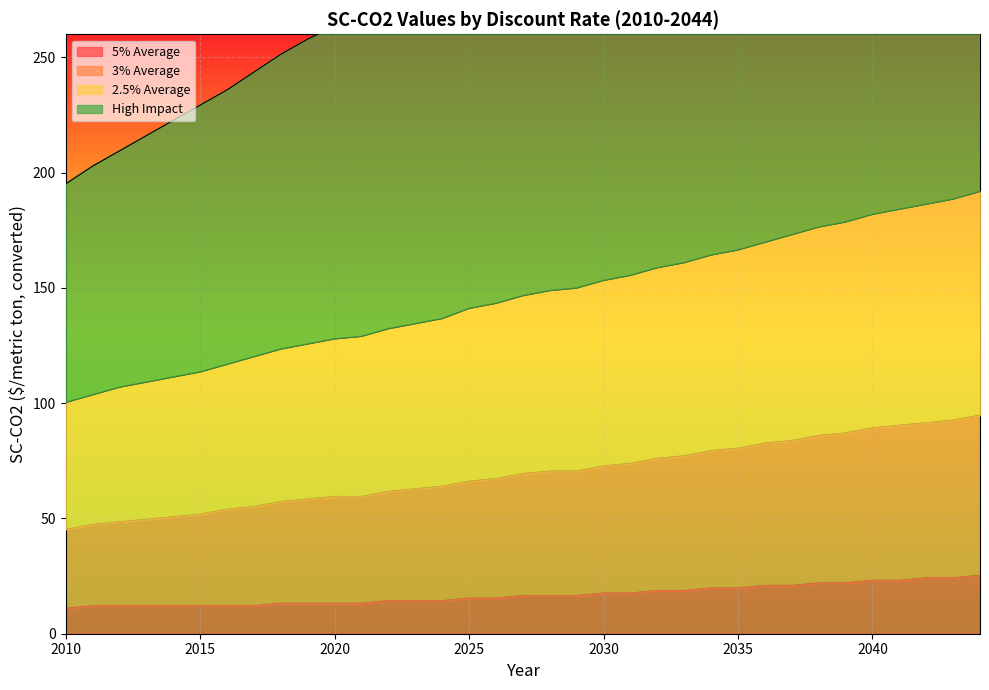

At how many categories does at least one series exceed 145?

35